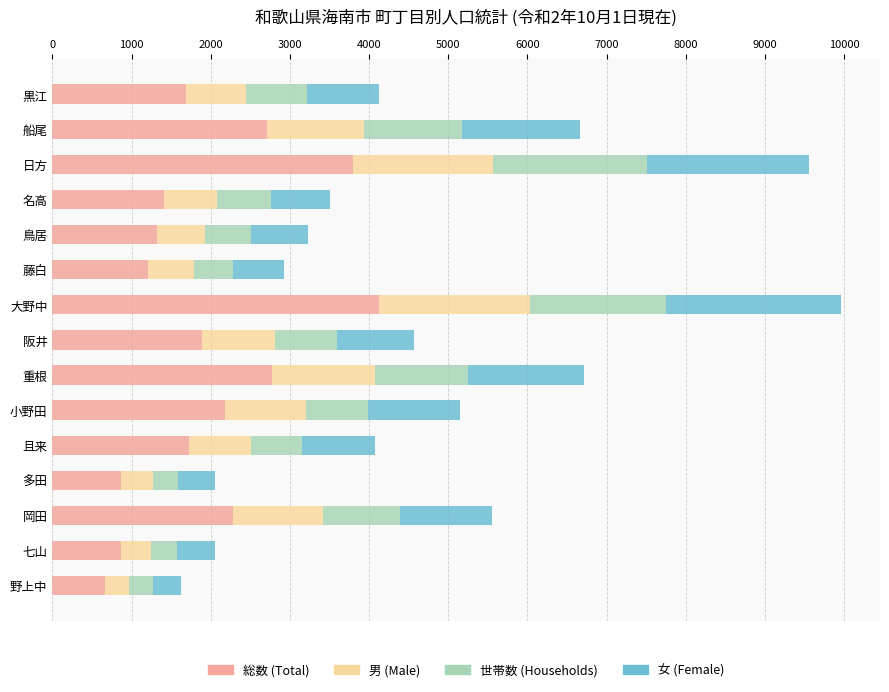

What is the total value across all series at 七山?

2060